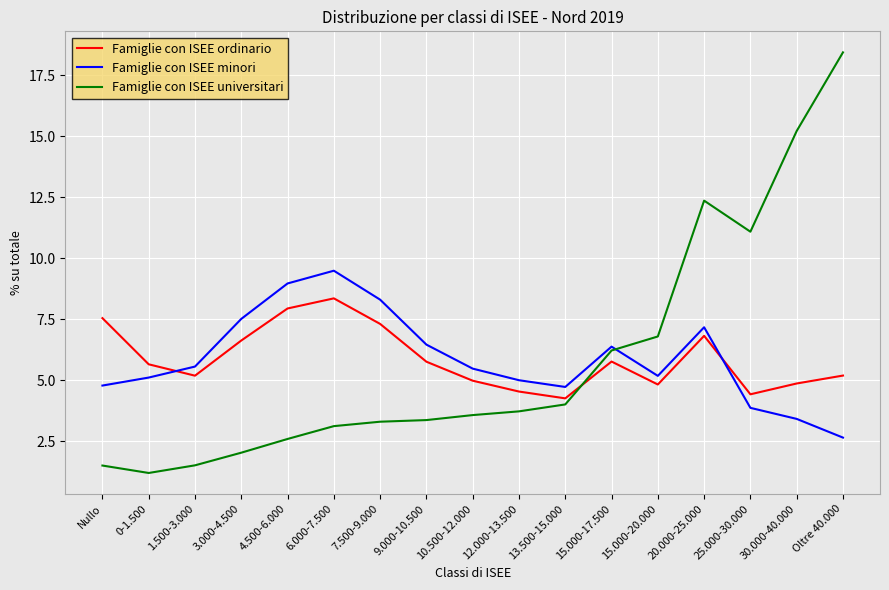

True or false: Famiglie con ISEE minori has a value of 2.1 at 10.500-12.000.

False